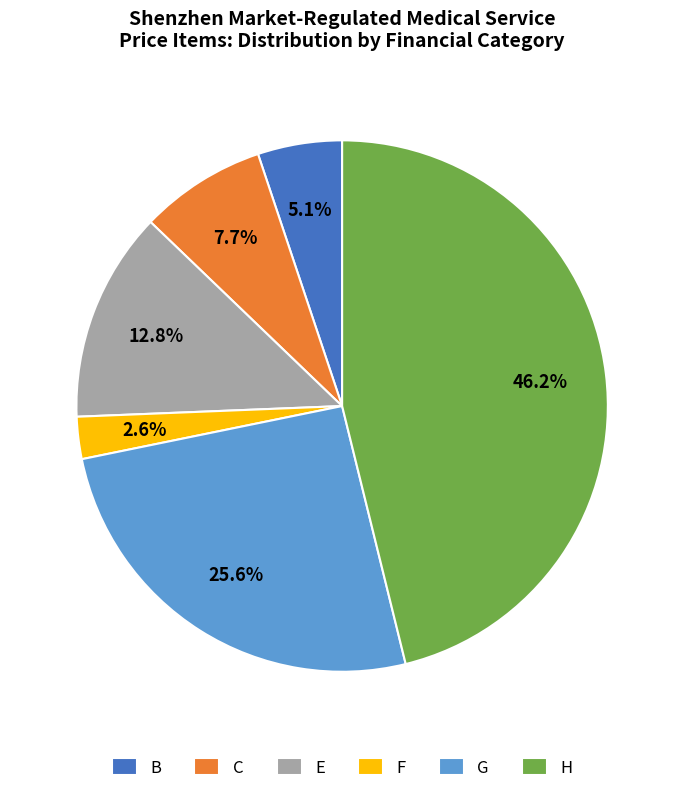

How much of the chart is everything except B?

94.9%